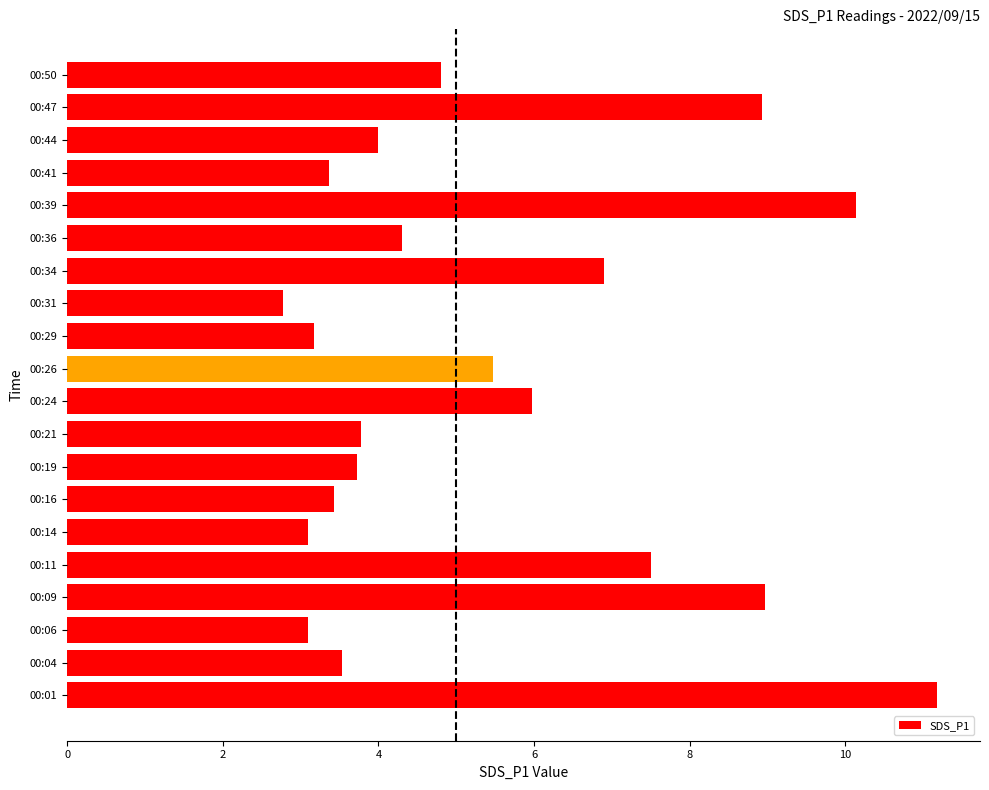

Is it true that the value at 00:06 is 3.1?

True